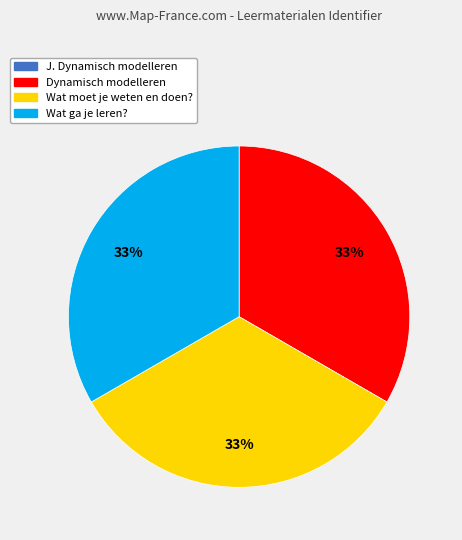

Does Dynamisch modelleren represent more than half of the total?

No